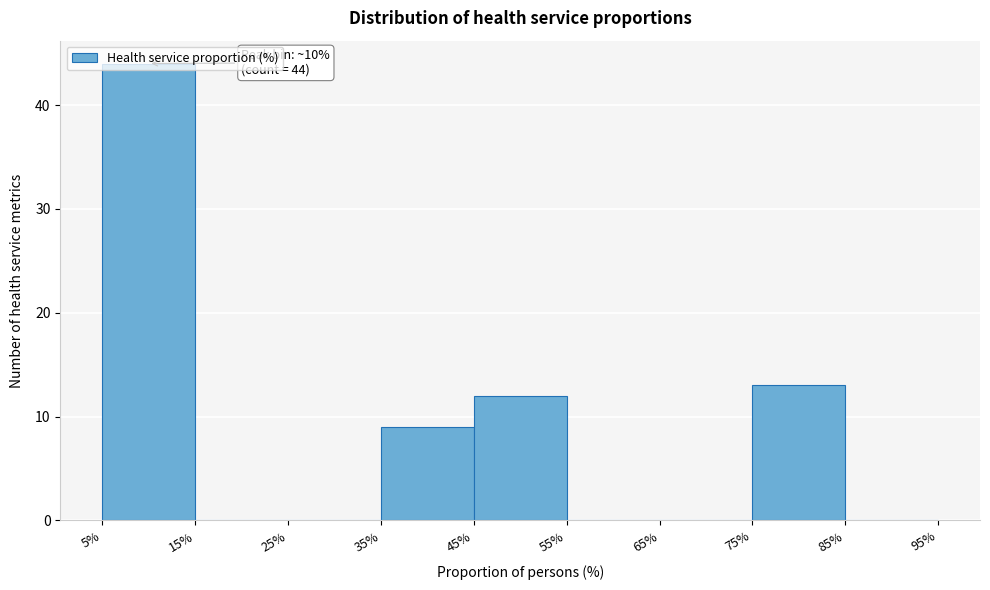

Which range on the x-axis has the tallest bar?

5% to 15%